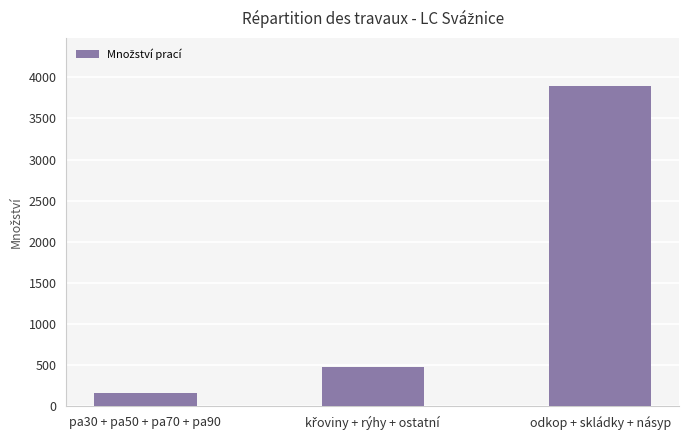

How many bars are there in total?

3